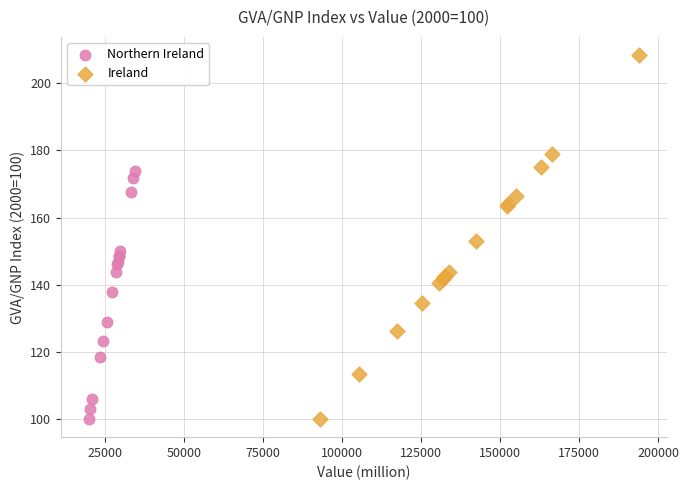

Which series contains the highest Y value?

Ireland